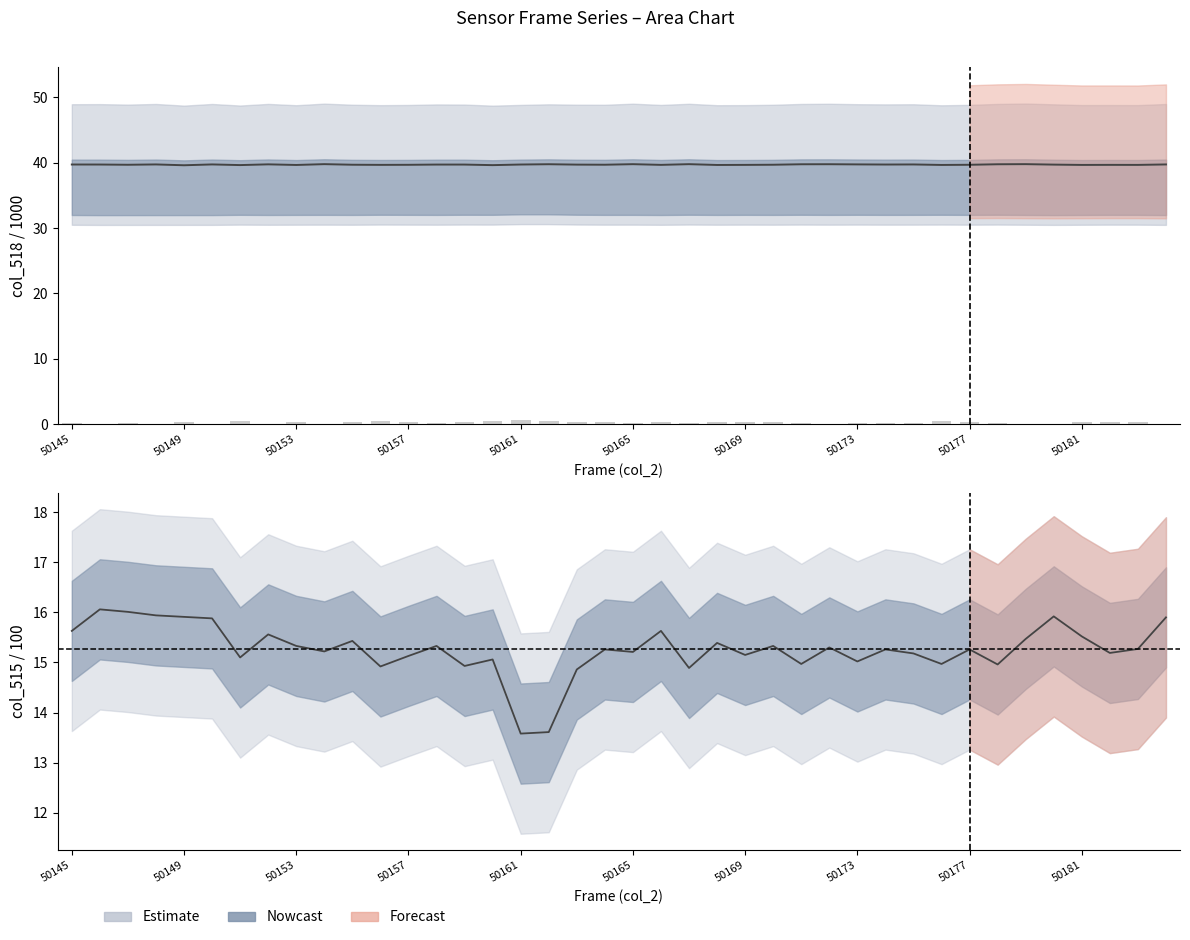

Count the number of categories in the chart.

40